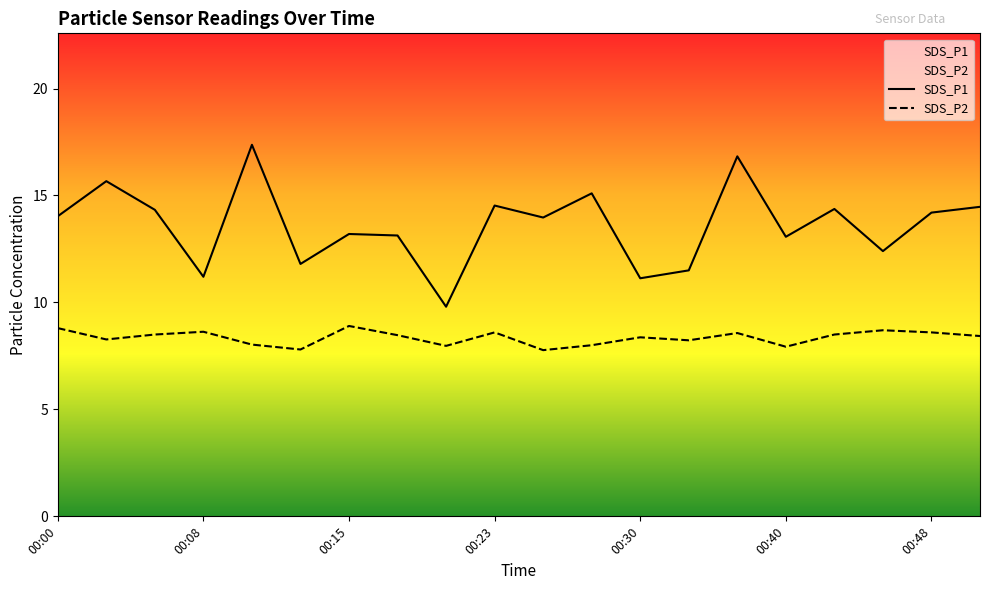

What is the highest value of the SDS_P2 series?

8.9